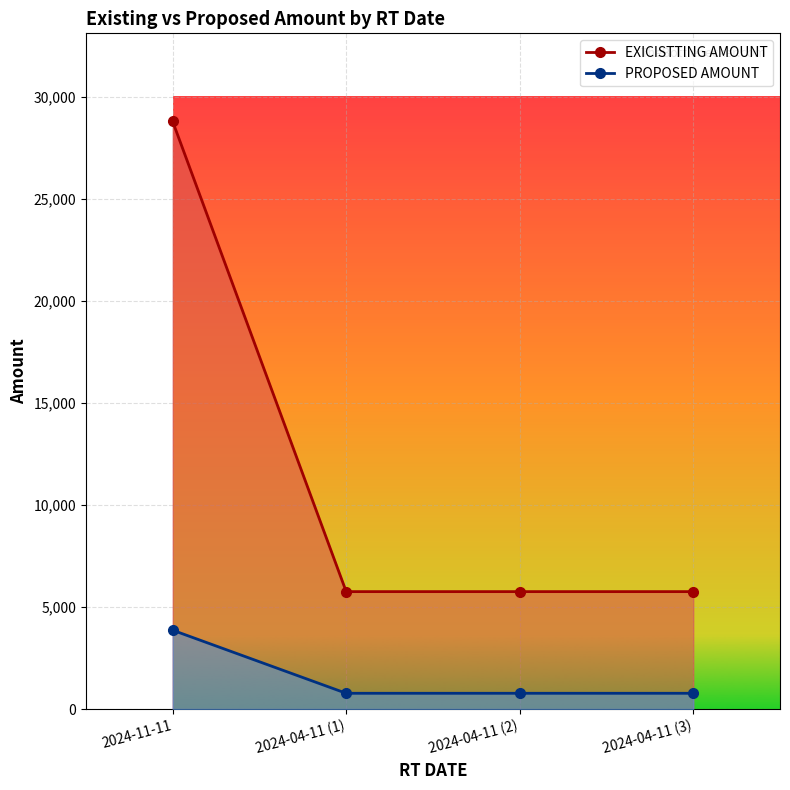

How many PROPOSED AMOUNT values are between 770 and 3860?

4